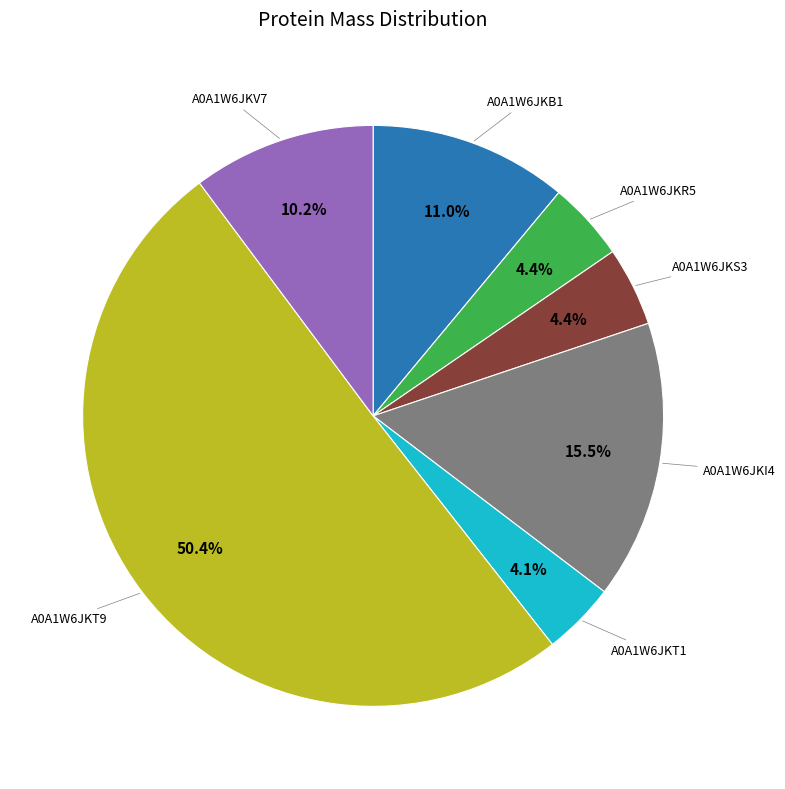

What portion of the pie excludes A0A1W6JKI4?

84.5%